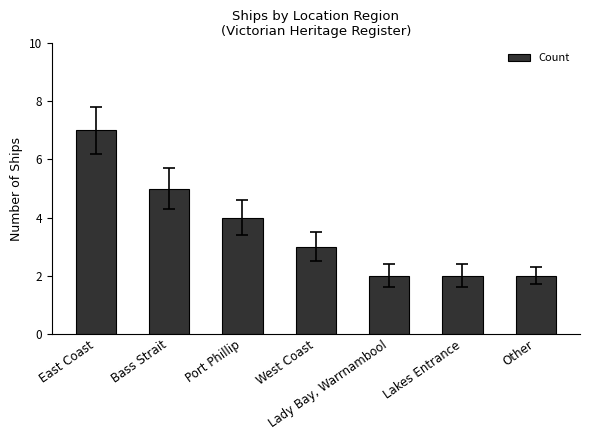

Where does the data first go above 3?

East Coast